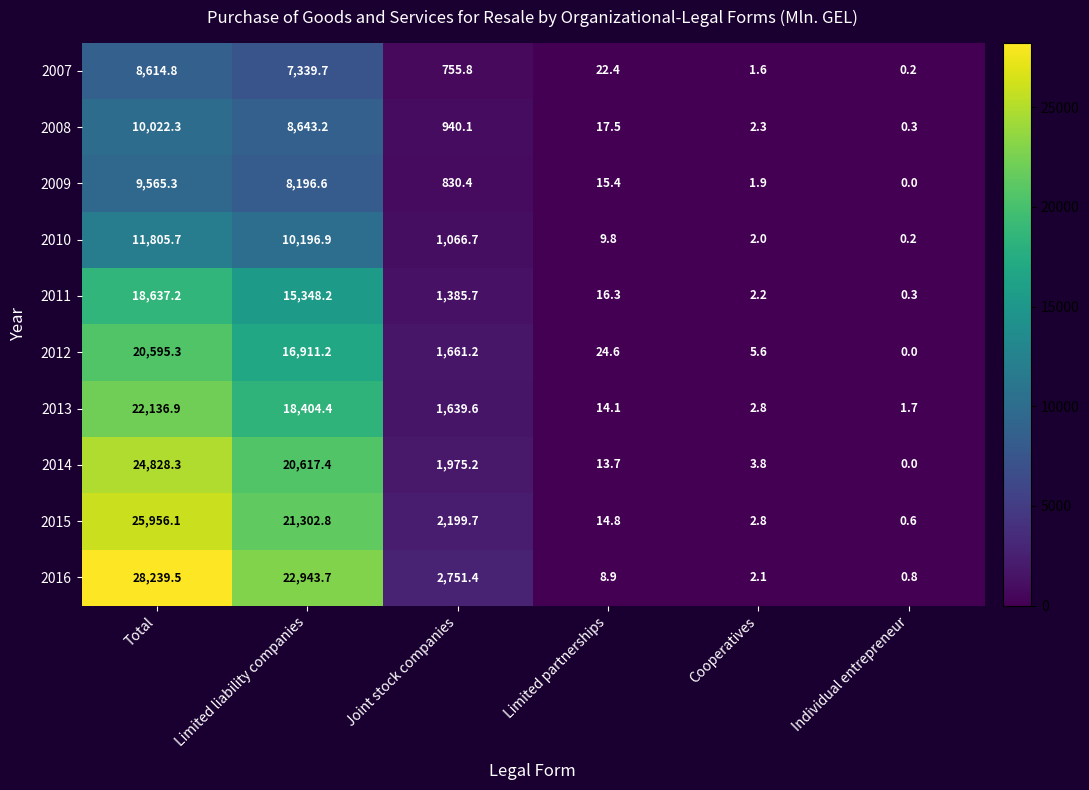

The value of 2010 at Limited partnerships is 9.8. True or false?

True